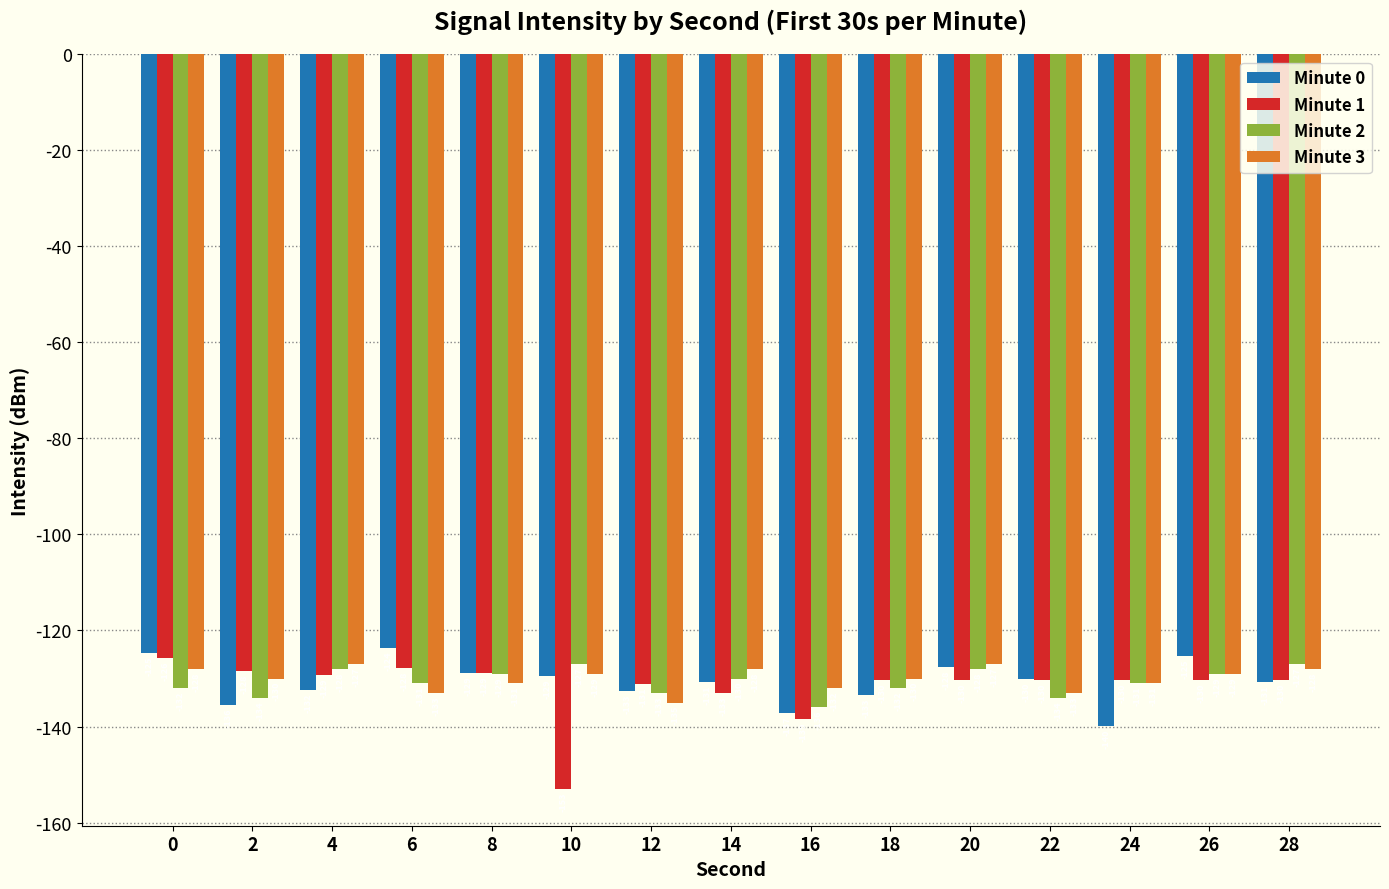

Between 8 and 28, which series saw the biggest shift?

Minute 3